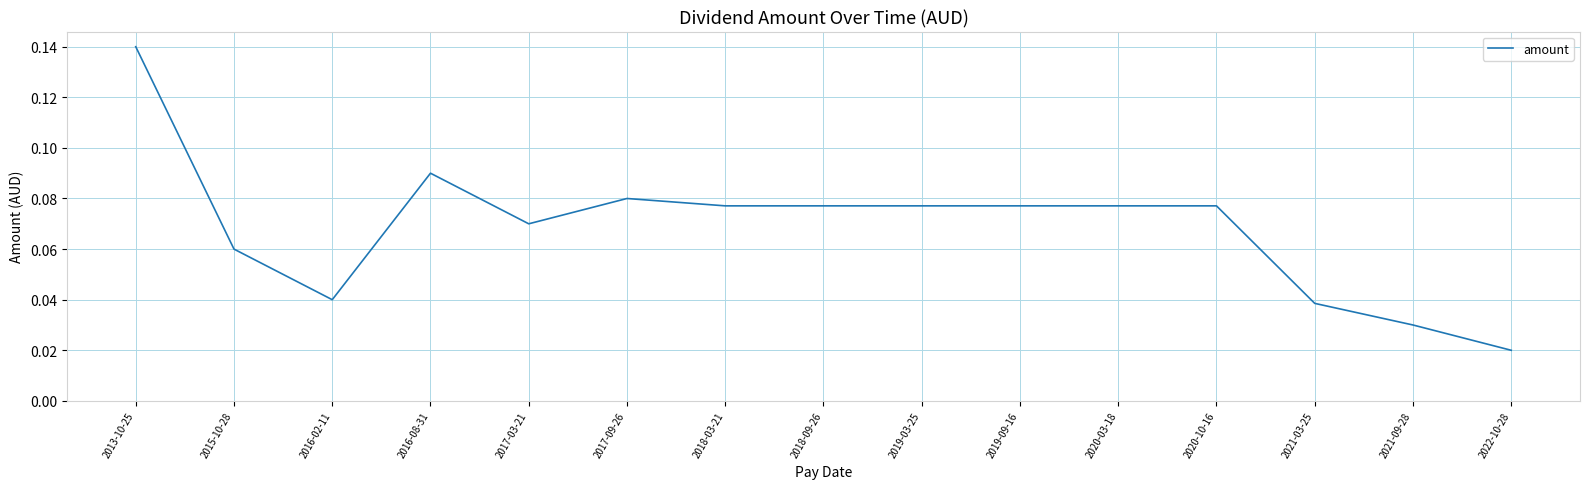

Which label corresponds to the smallest value in the chart?

2022-10-28